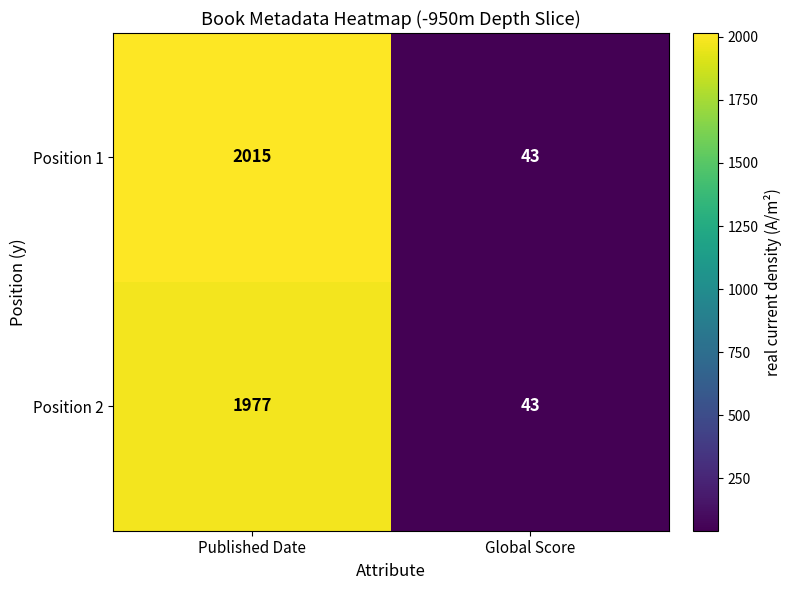

Reading right to left, extract all data points from this chart.

Position 1: Global Score=43	Published Date=2015
Position 2: Global Score=43	Published Date=1977